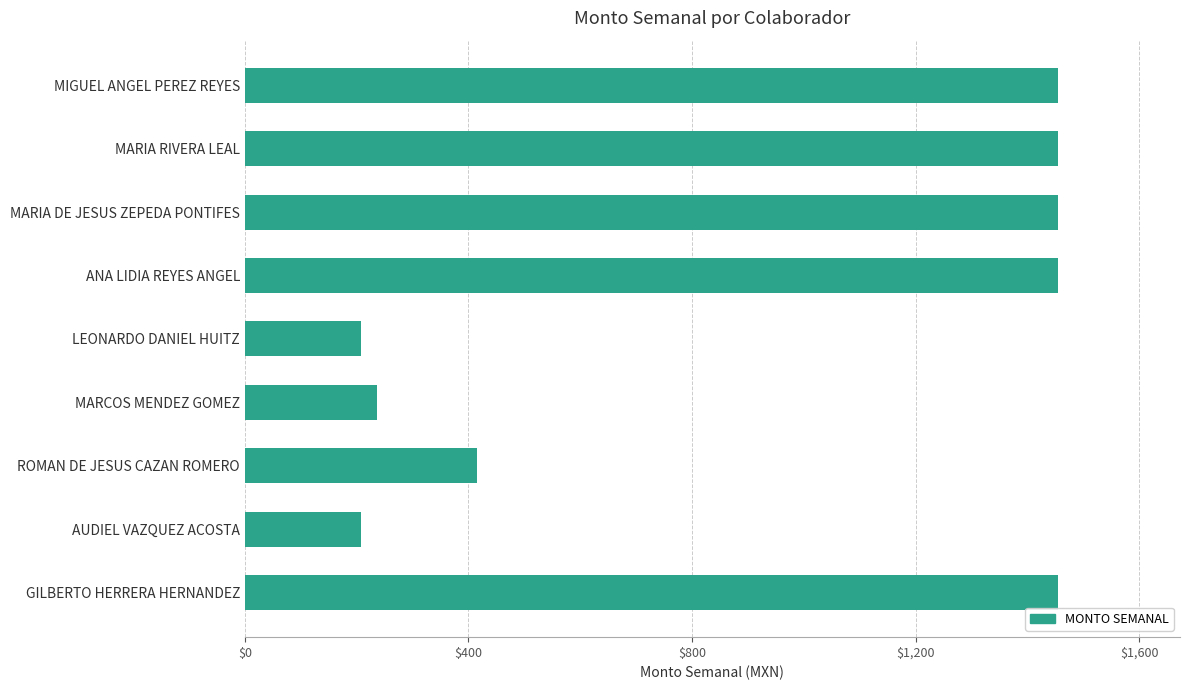

Reading bottom to top, what are all the values shown in this chart?

GILBERTO HERRERA HERNANDEZ=1454.2	AUDIEL VAZQUEZ ACOSTA=207.7	ROMAN DE JESUS CAZAN ROMERO=415.5	MARCOS MENDEZ GOMEZ=237.3	LEONARDO DANIEL HUITZ=207.7	ANA LIDIA REYES ANGEL=1454.2	MARIA DE JESUS ZEPEDA PONTIFES=1454.2	MARIA RIVERA LEAL=1454.2	MIGUEL ANGEL PEREZ REYES=1454.2